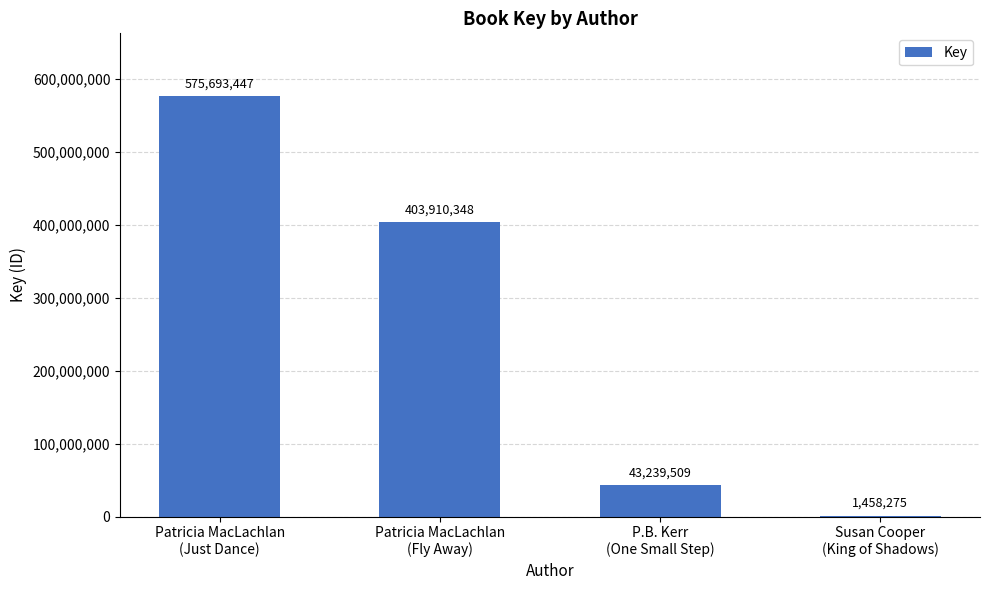

Which has a higher value, Patricia MacLachlan
(Just Dance) or Patricia MacLachlan
(Fly Away)?

Patricia MacLachlan
(Just Dance)